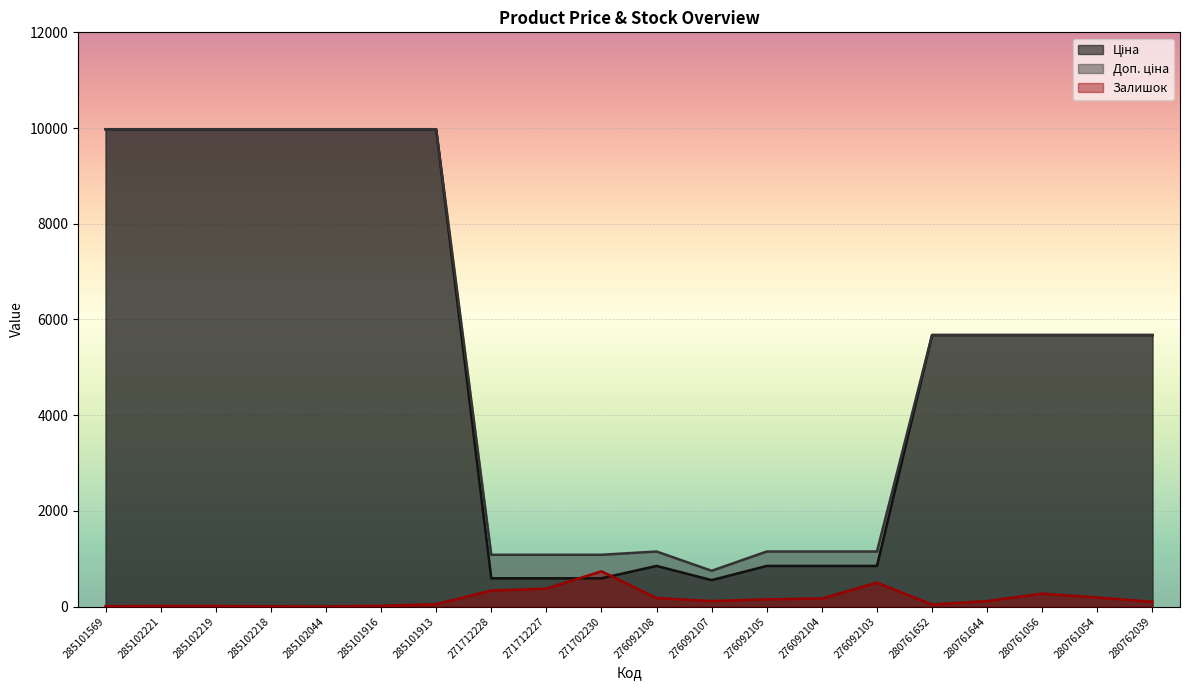

True or false: Ціна and Доп. ціна cross at least once.

False